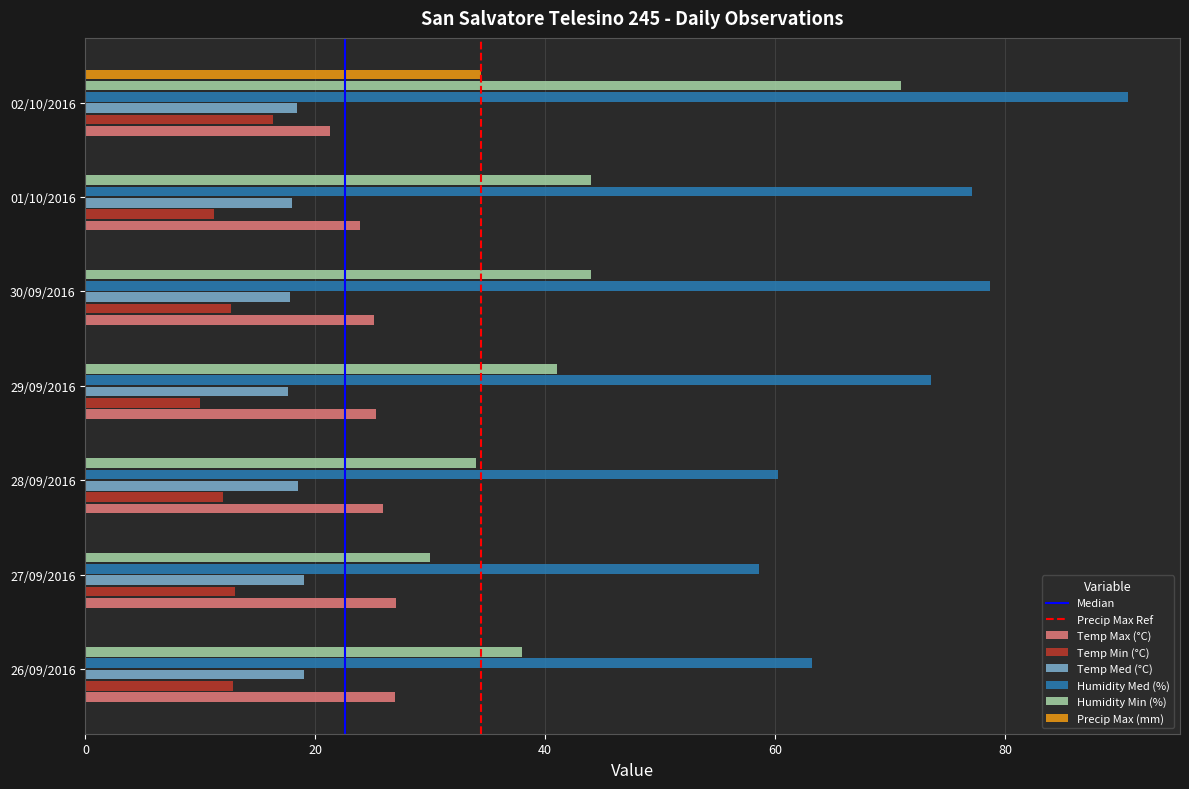

What is the spread (max minus min) of values at 28/09/2016?

60.3